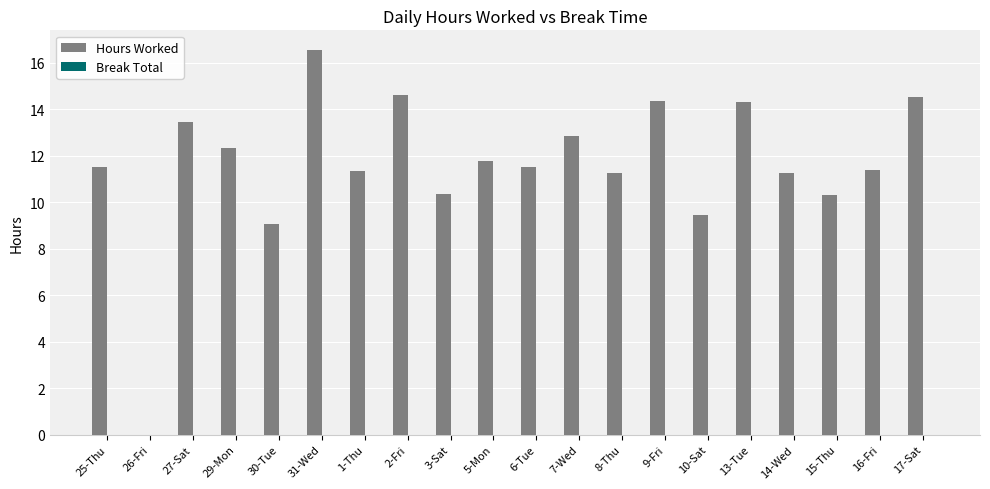

Which category has the highest value across all series?

31-Wed